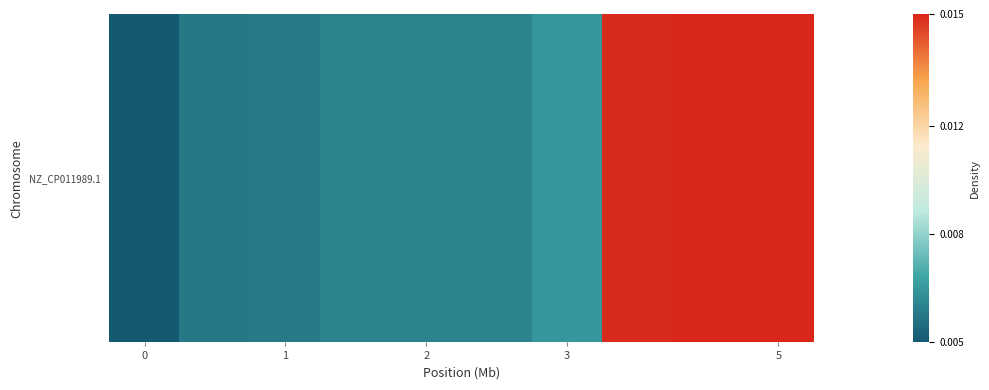

The chart shows a value of -0.7 at 0. True or false?

False